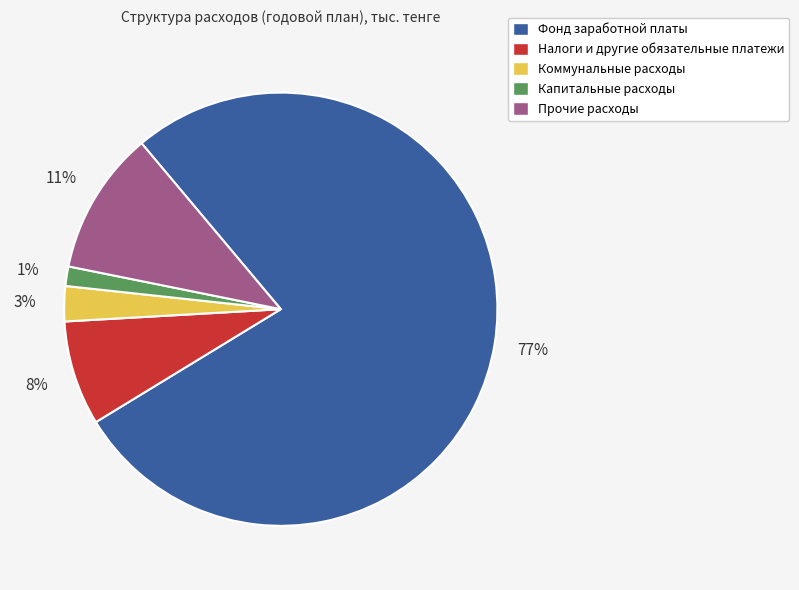

To the nearest percent, what is the average slice percentage?

20%